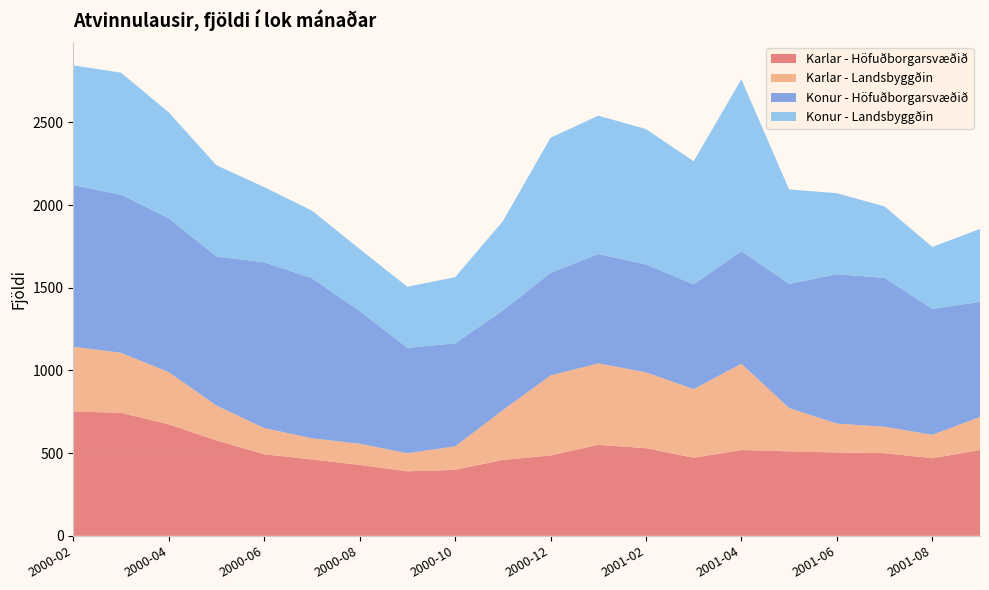

Reading left to right, extract all data points from this chart.

Karlar - Höfuðborgarsvæðið: 2000-02=752	2000-03=744	2000-04=674	2000-05=577	2000-06=493	2000-07=462	2000-08=429	2000-09=390	2000-10=399	2000-11=459	2000-12=486	2001-01=550	2001-02=530	2001-03=472	2001-04=519	2001-05=511	2001-06=504	2001-07=500	2001-08=469	2001-09=519
Karlar - Landsbyggðin: 2000-02=392	2000-03=363	2000-04=316	2000-05=211	2000-06=159	2000-07=128	2000-08=128	2000-09=110	2000-10=142	2000-11=301	2000-12=484	2001-01=493	2001-02=459	2001-03=415	2001-04=522	2001-05=262	2001-06=175	2001-07=160	2001-08=142	2001-09=200
Konur - Höfuðborgarsvæðið: 2000-02=976	2000-03=956	2000-04=931	2000-05=901	2000-06=1002	2000-07=968	2000-08=803	2000-09=637	2000-10=623	2000-11=602	2000-12=620	2001-01=661	2001-02=652	2001-03=634	2001-04=680	2001-05=751	2001-06=903	2001-07=900	2001-08=761	2001-09=696
Konur - Landsbyggðin: 2000-02=725	2000-03=738	2000-04=640	2000-05=552	2000-06=455	2000-07=409	2000-08=375	2000-09=369	2000-10=400	2000-11=540	2000-12=817	2001-01=837	2001-02=819	2001-03=744	2001-04=1040	2001-05=571	2001-06=490	2001-07=432	2001-08=375	2001-09=441